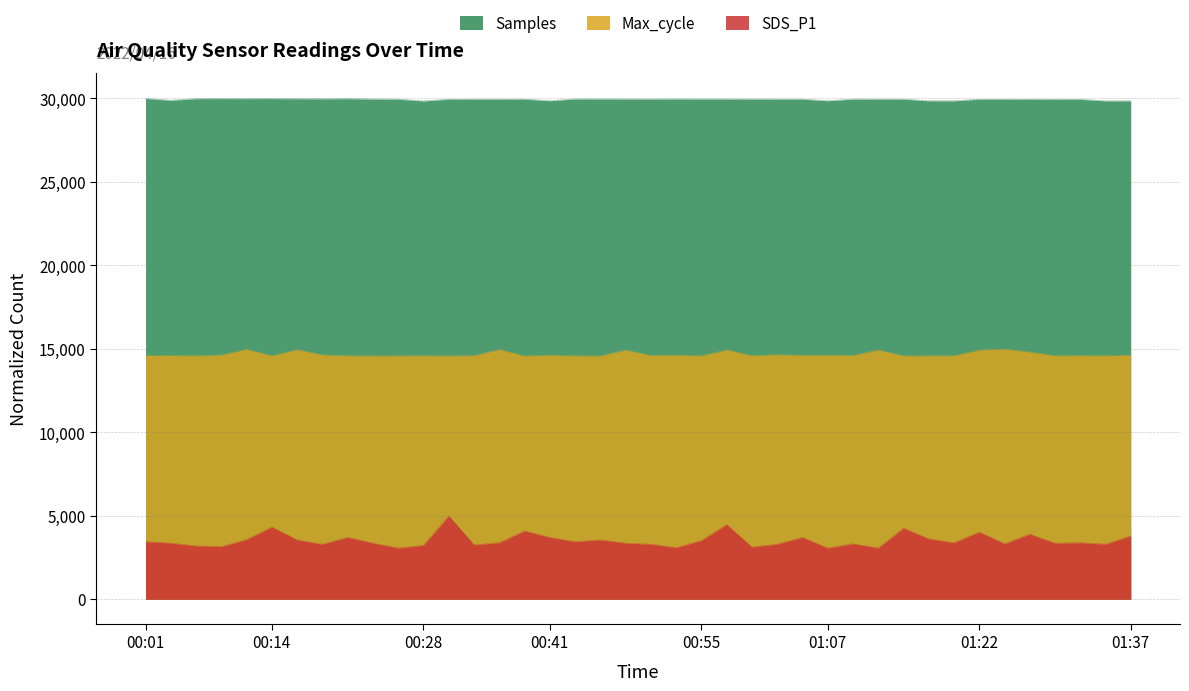

Is it true that Max_cycle equals 22981.4 at 00:23?

False